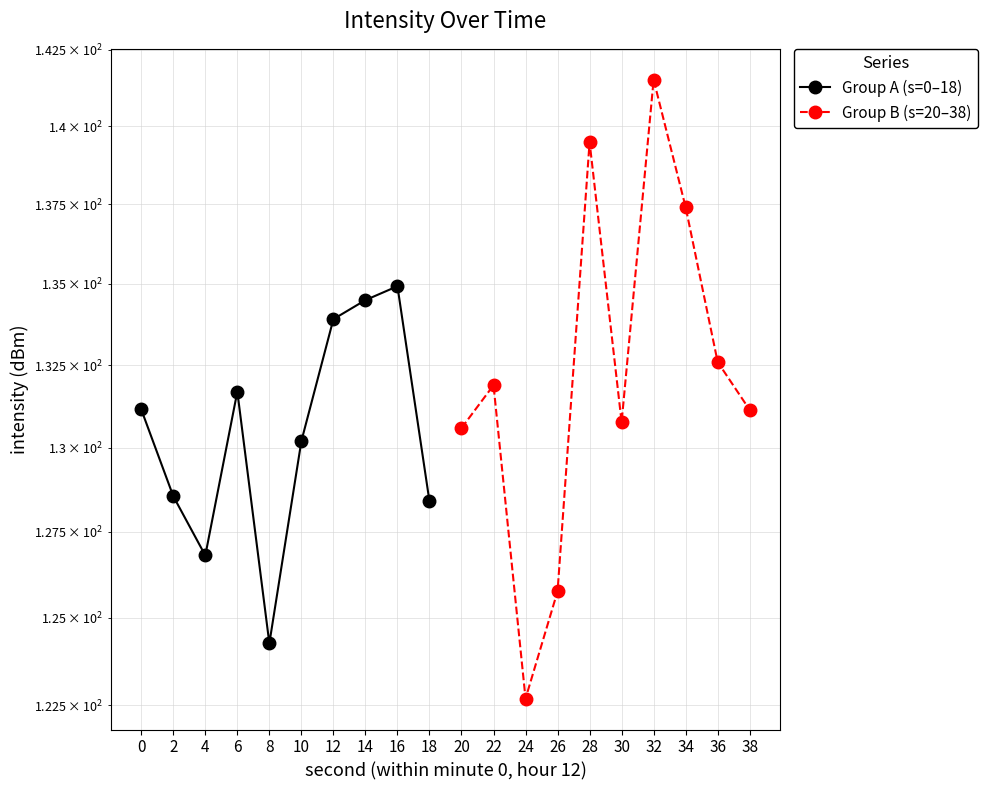

What is the value of the Group B (s=20–38) point at the 5th from the left?

139.5